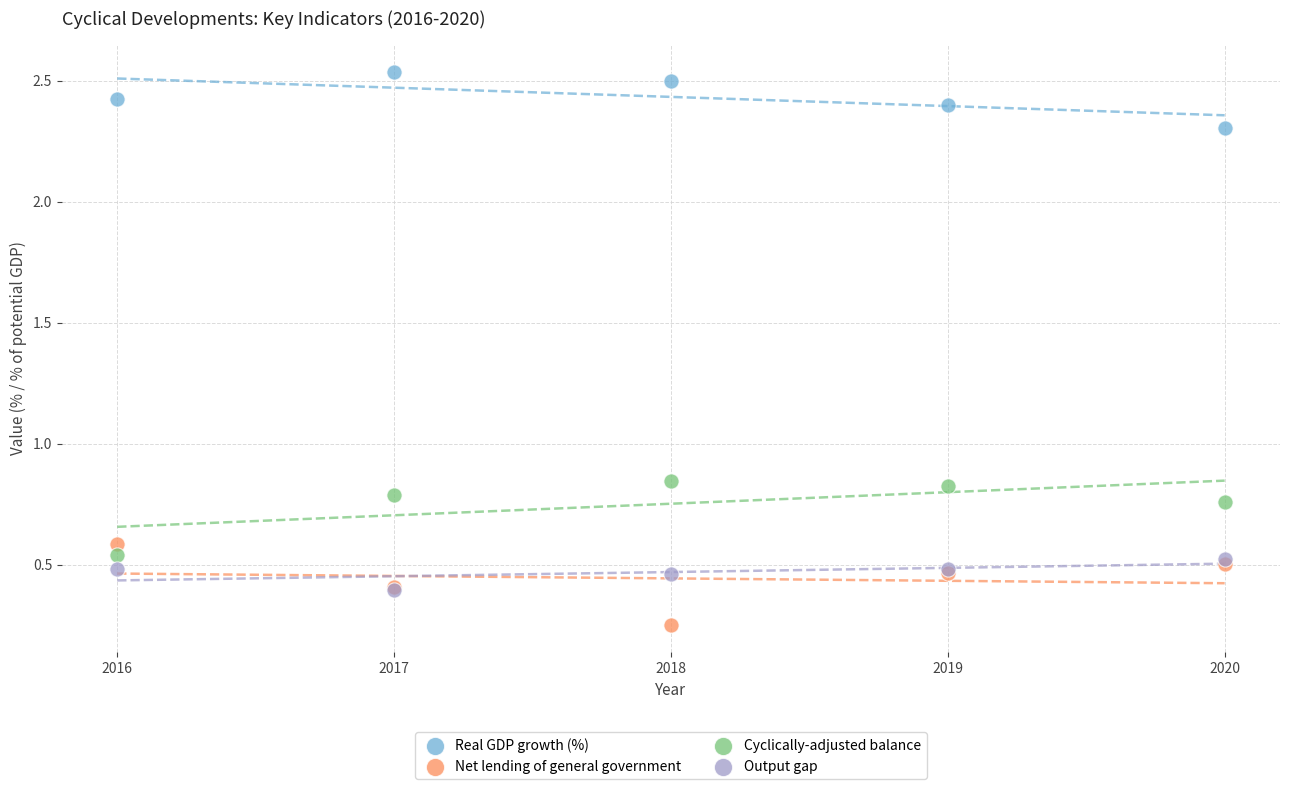

Which series contains the lowest Y value?

Net lending of general government